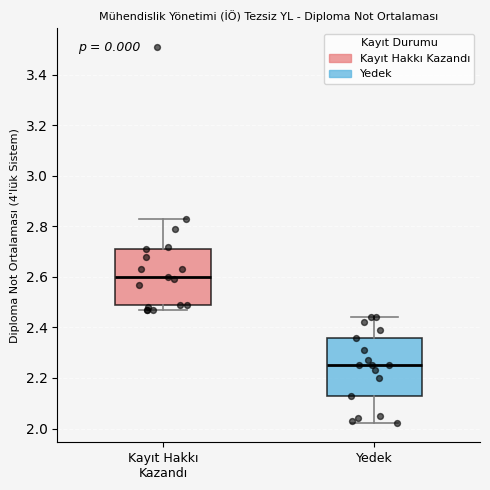

Reading left to right, read every box against the y-axis: the position of its median line, the range the box covers, and the ends of its whiskers. The values are not printed on the chart, so give them approximately, as read against the axis.

Kayıt Hakkı Kazandı: median 2.60, box 2.50 to 2.72, whiskers 2.48 to 2.84
Yedek: median 2.26, box 2.14 to 2.36, whiskers 2.02 to 2.44